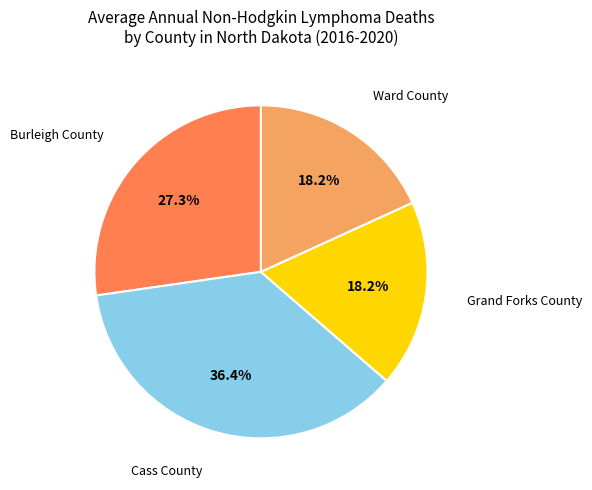

Is there any slice that represents more than half of the pie?

No